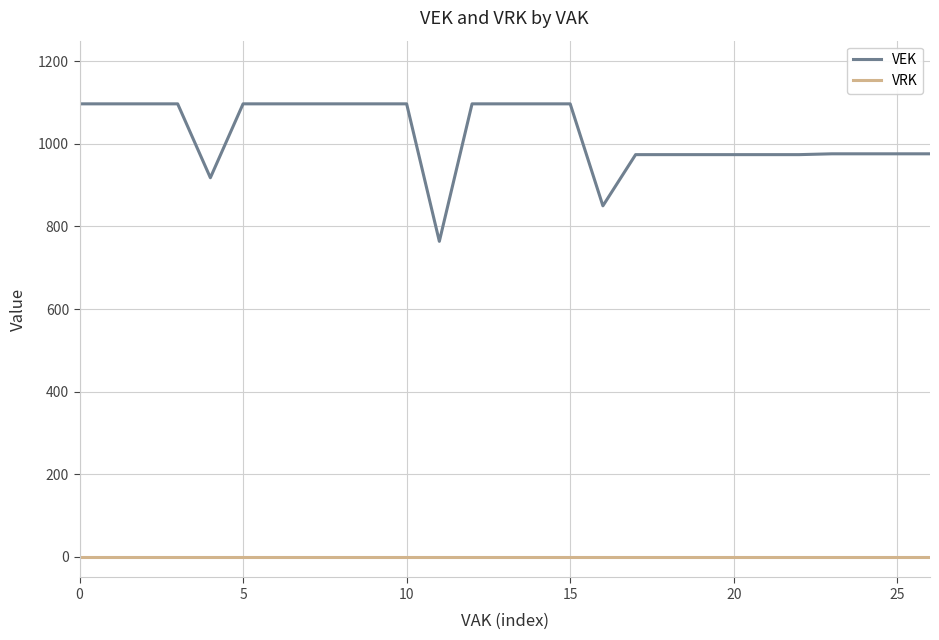

Which series has the widest spread of values?

VEK